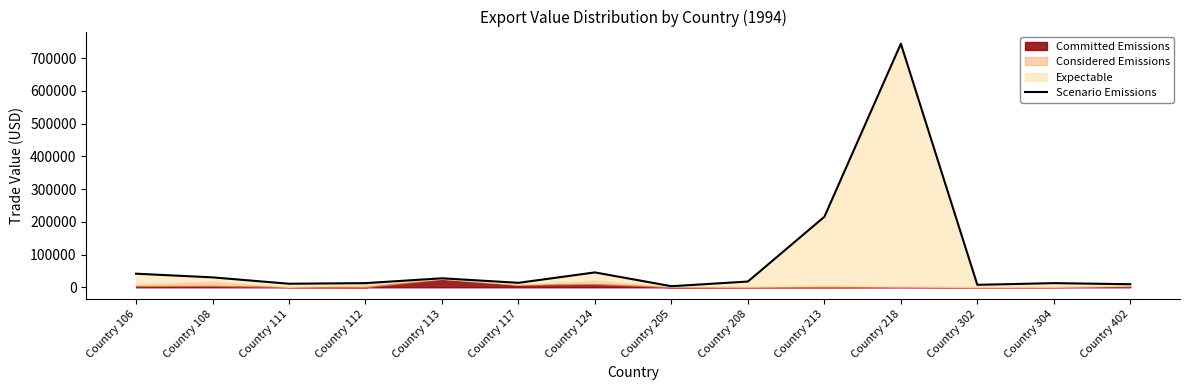

Where does the data first go above 17540?

Country 106